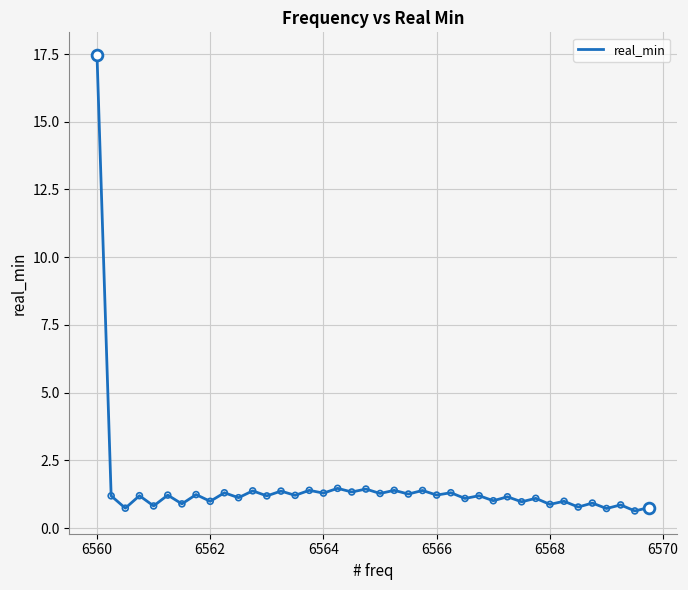

What is the maximum value shown in the chart?

17.5